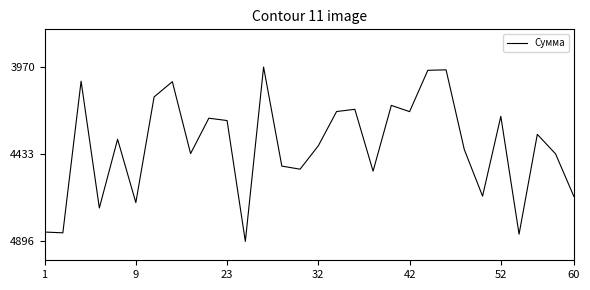

What is the difference between the maximum and minimum values?

925.4